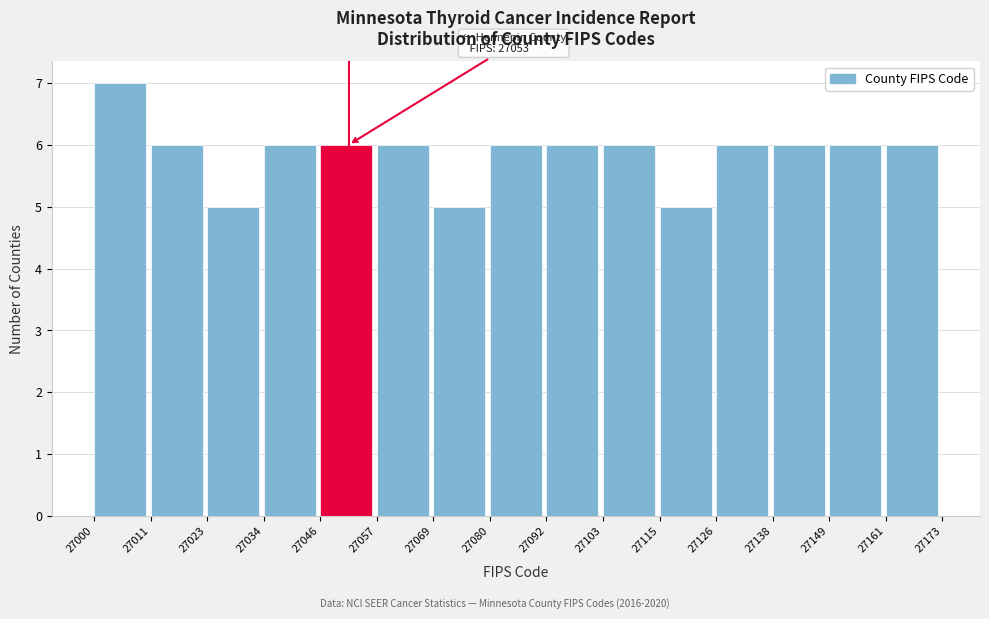

Which range on the x-axis has the tallest bar?

27000 to 27011